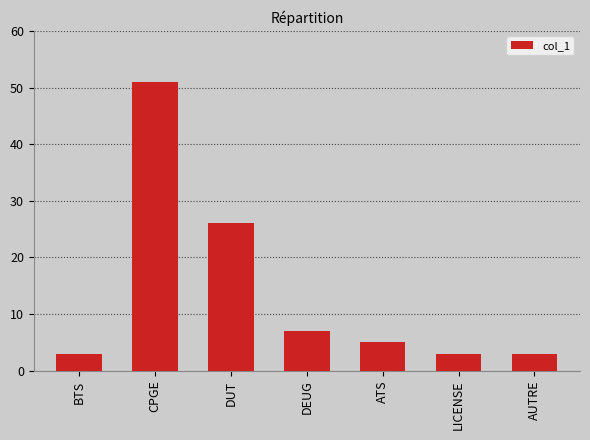

Where is the data nearest to the value 27?

DUT